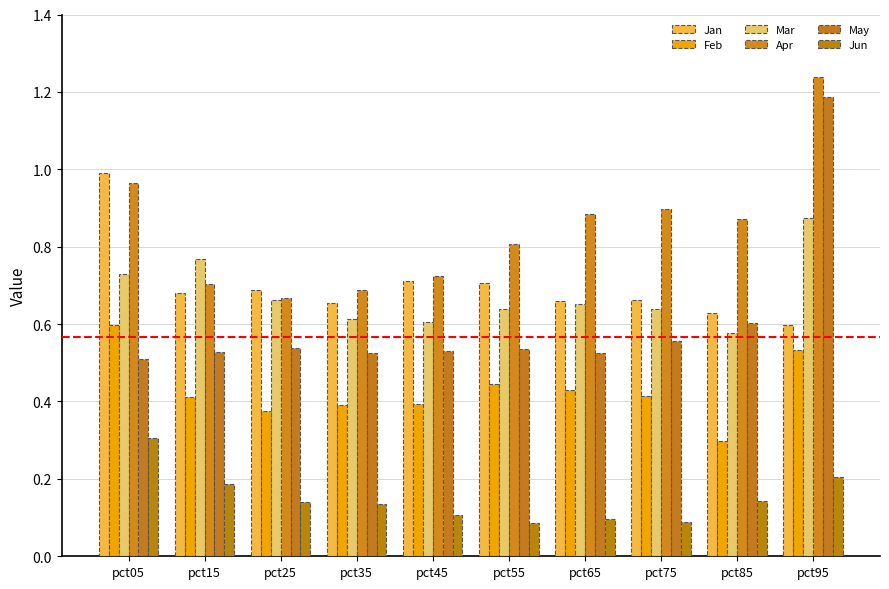

Which series has the largest total across all categories?

Apr